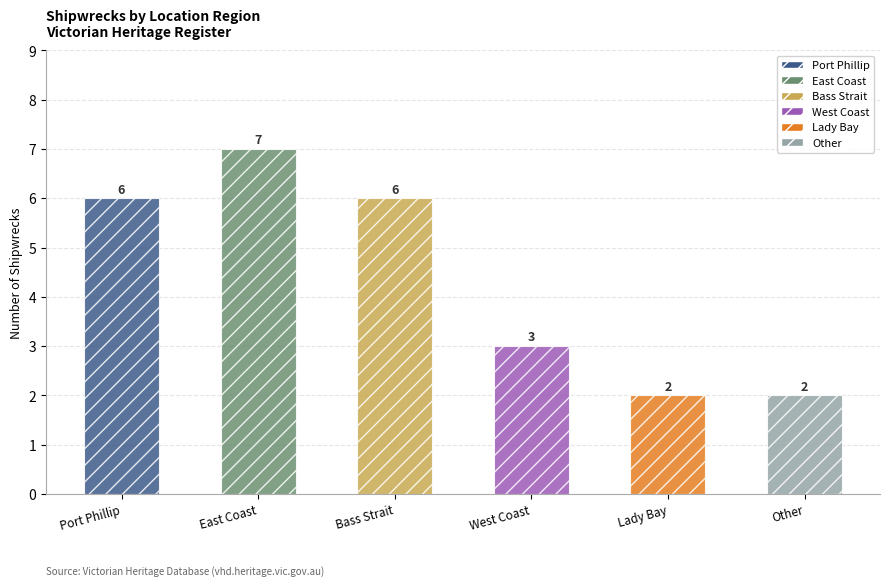

What is the maximum value shown in the chart?

7